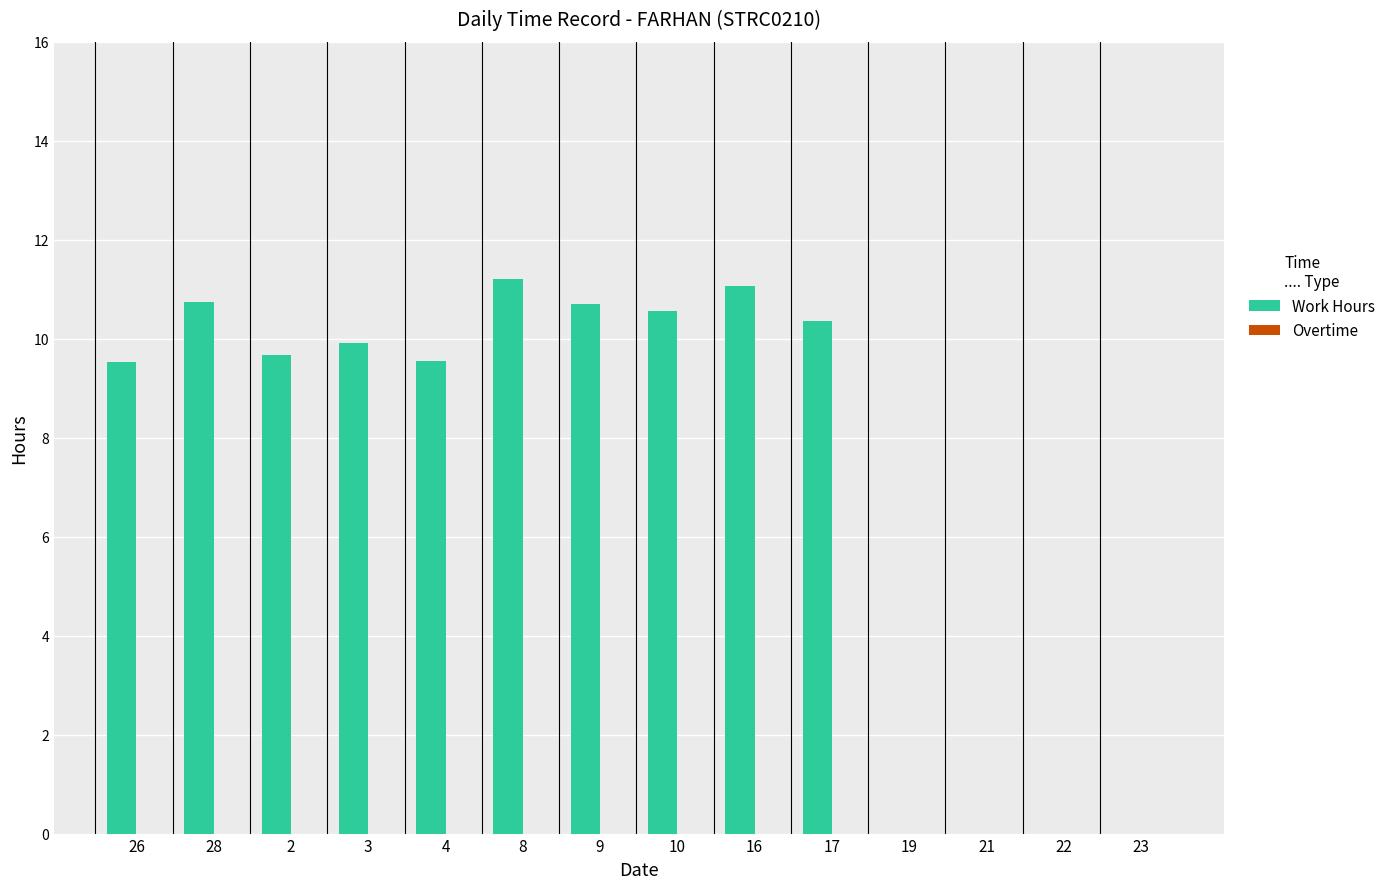

The chart shows a value of 7.6 at 21. True or false?

False